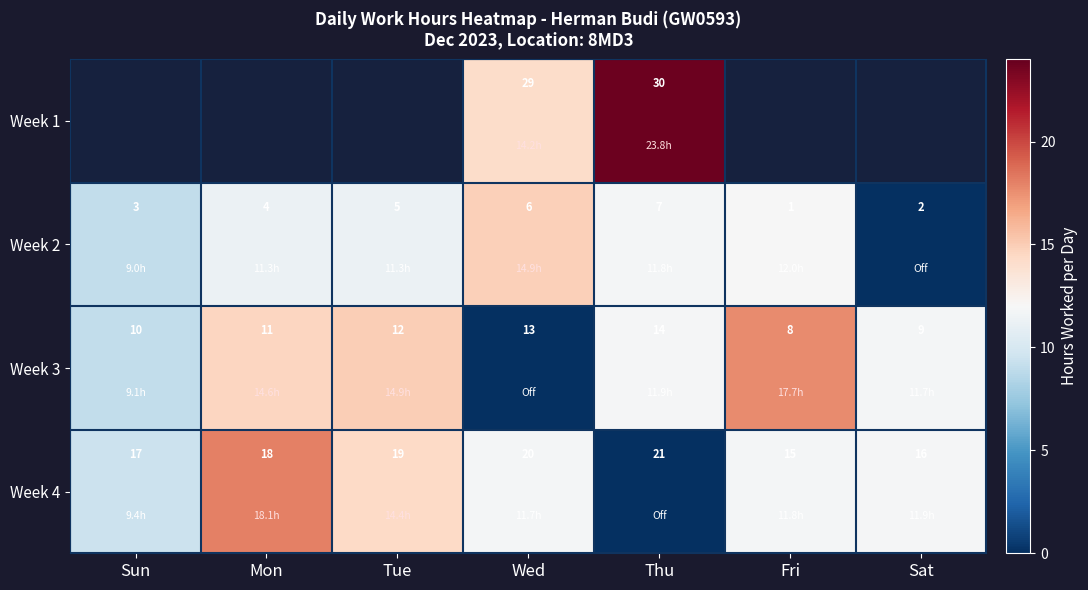

Which category has the highest value in the Week 2 series?

Thu